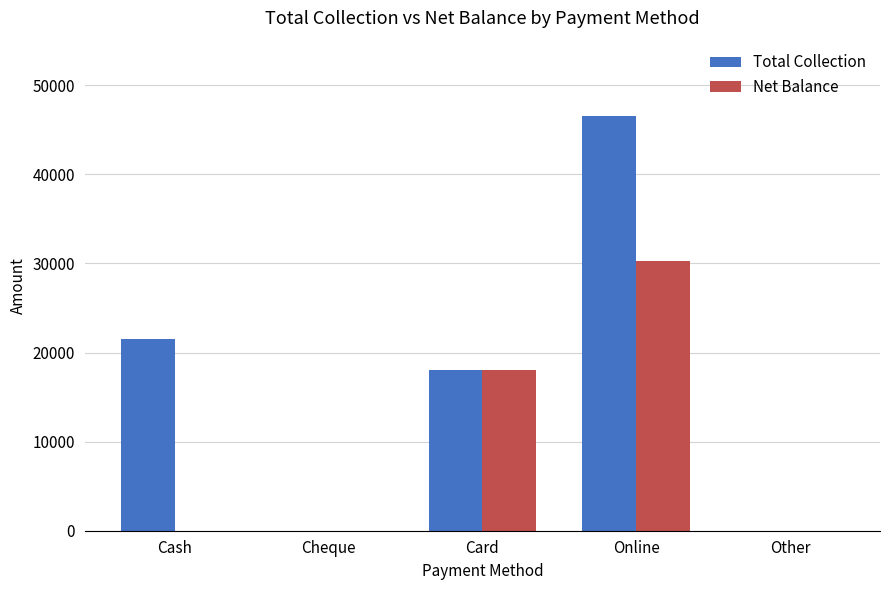

Is it true that Total Collection equals 15939 at Other?

False